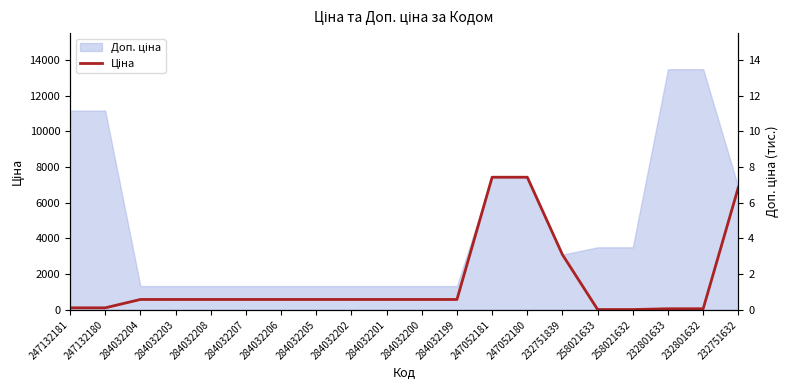

Reading right to left, extract all data points from this chart.

232751632=6869.4	232801632=60.0	232801633=60.0	258021632=15.6	258021633=15.6	232751839=3091.2	247052180=7436.2	247052181=7436.2	284032199=580.4	284032200=580.4	284032201=580.4	284032202=580.4	284032205=580.4	284032206=580.4	284032207=580.4	284032208=580.4	284032203=580.4	284032204=580.4	247132180=111.7	247132181=111.7